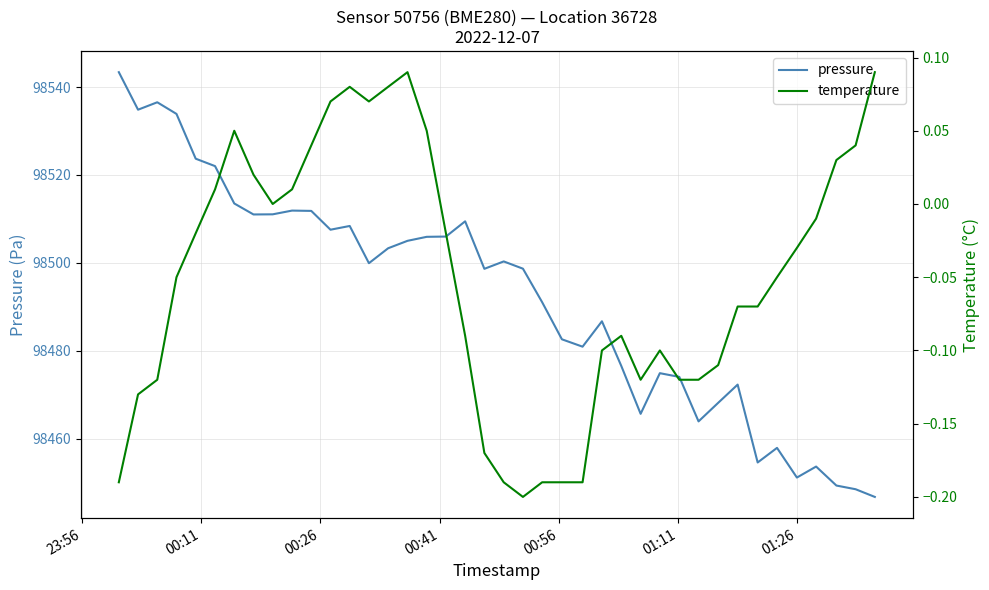

What is the difference between the maximum and second lowest values in the temperature series?

0.3